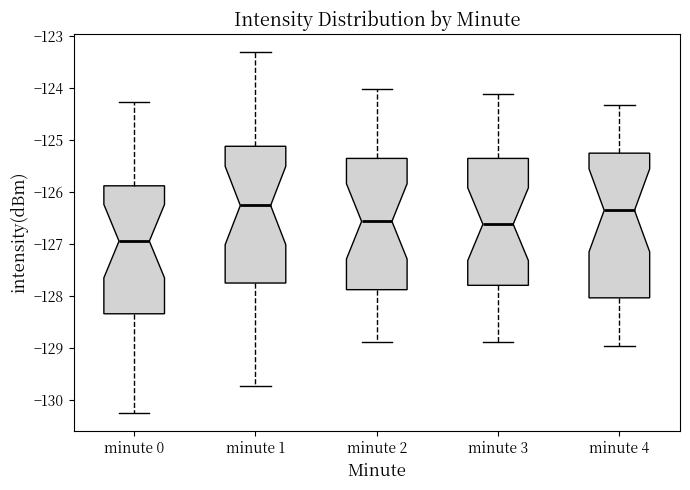

Where does the median line of the box for minute 0 sit on the y-axis? The values are not printed on the chart, so give them approximately, as read against the axis.

-126.9